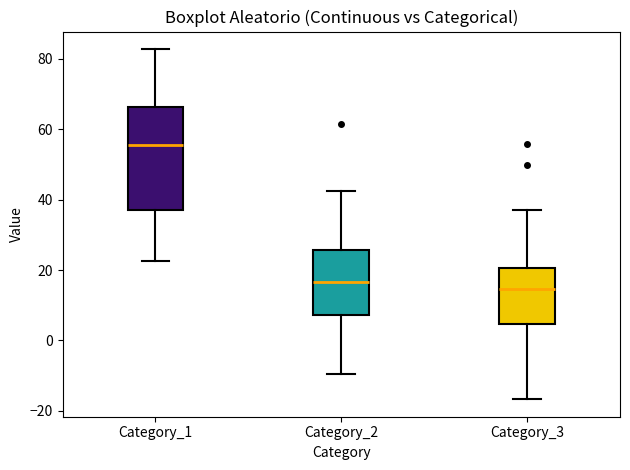

Which box has the lowest median line?

Category_3